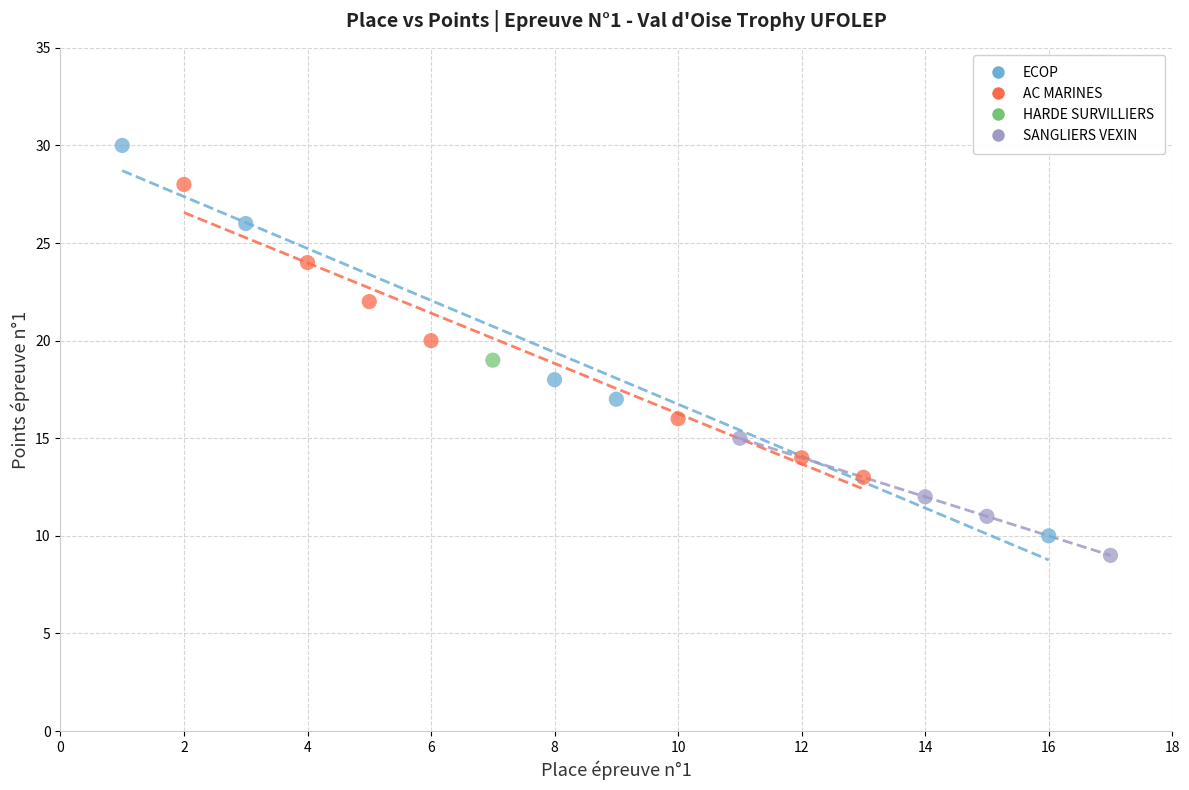

Which series contains the lowest Y value?

SANGLIERS VEXIN